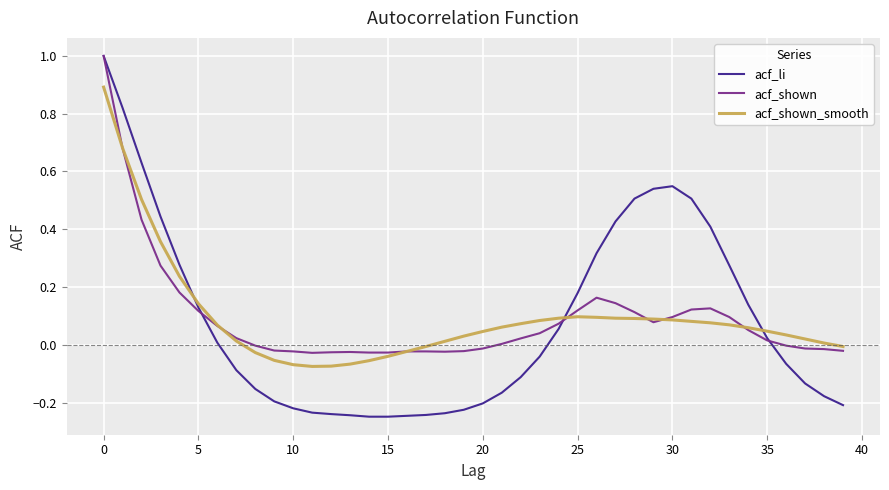

How many times do acf_shown_smooth and acf_li cross each other?

3